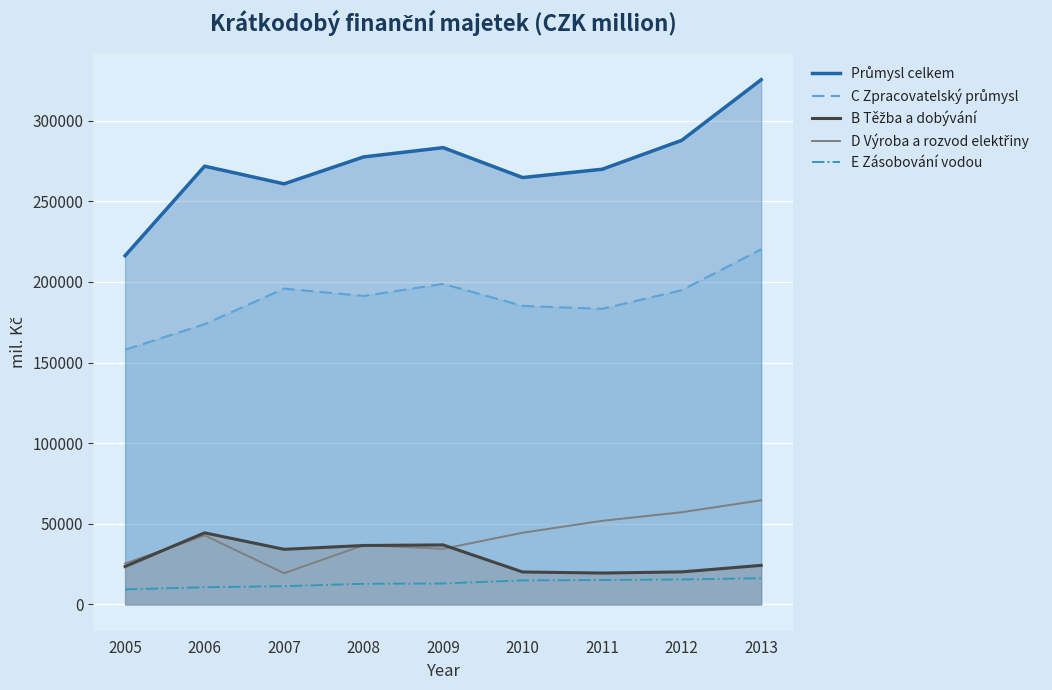

What are all the series names shown in the legend?

Průmysl celkem, C Zpracovatelský průmysl, B Těžba a dobývání, D Výroba a rozvod elektřiny, E Zásobování vodou